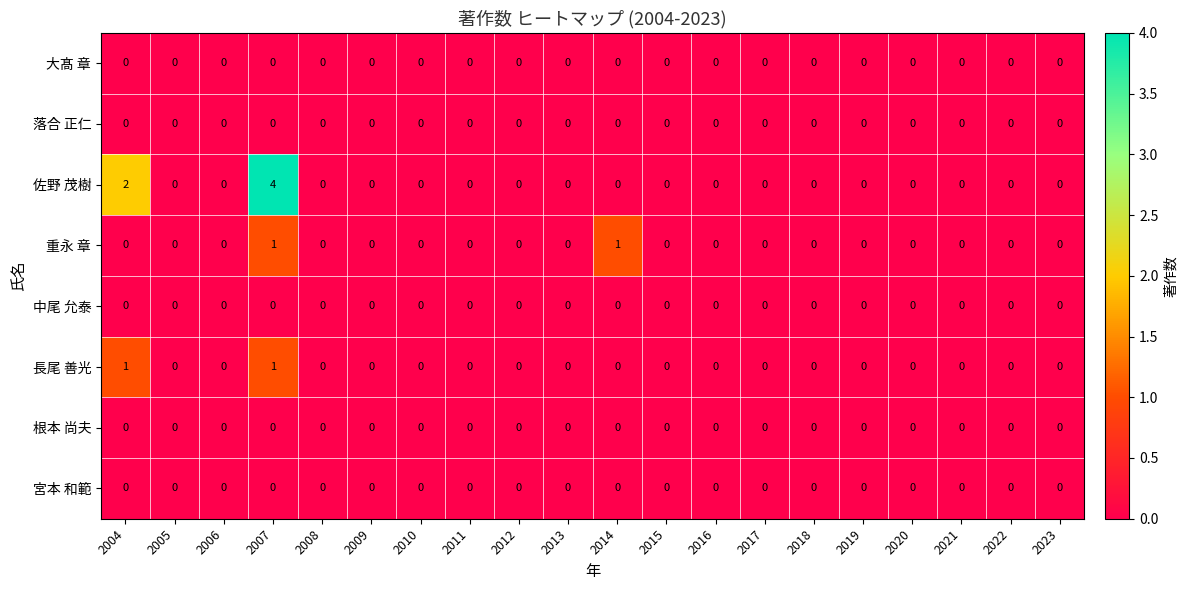

Count the 重永 章 values in the range 0 to 1.

20